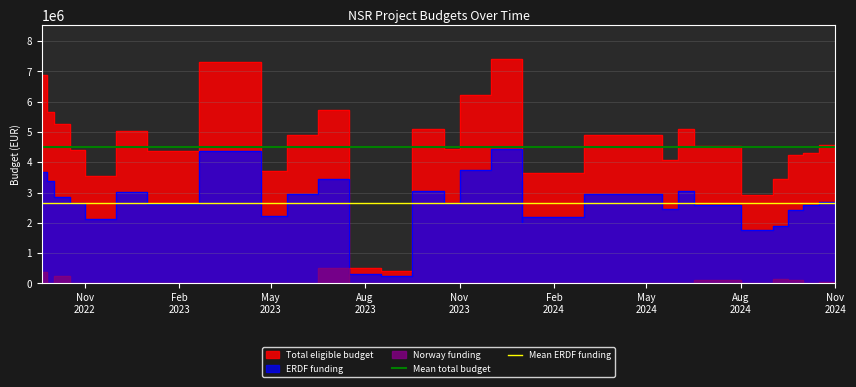

What is the value of the Mean total budget point at the 1st from the left?

4518471.9